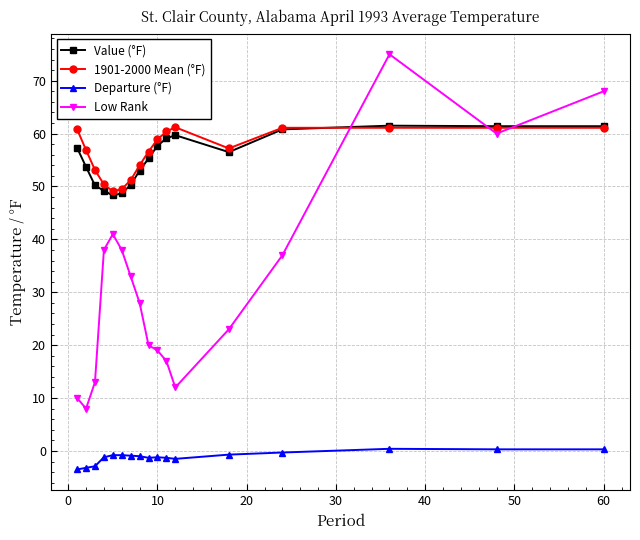

In Low Rank, how many points are lower than both neighbors (excluding endpoints)?

3